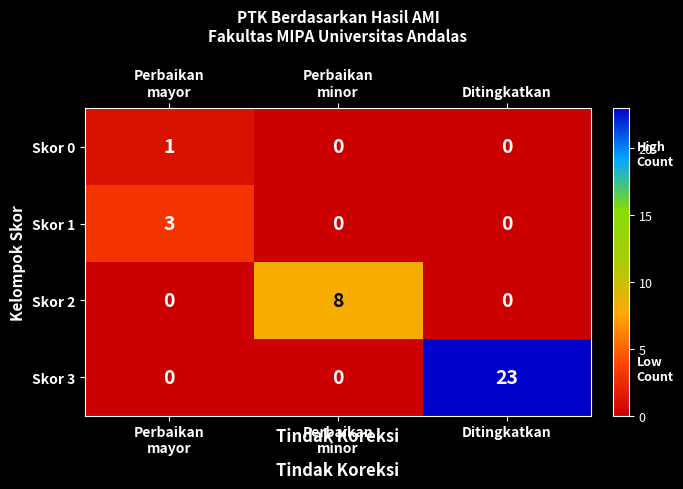

Reading left to right, what are all the values shown in this chart?

Skor 0: 1	0	0
Skor 1: 3	0	0
Skor 2: 0	8	0
Skor 3: 0	0	23